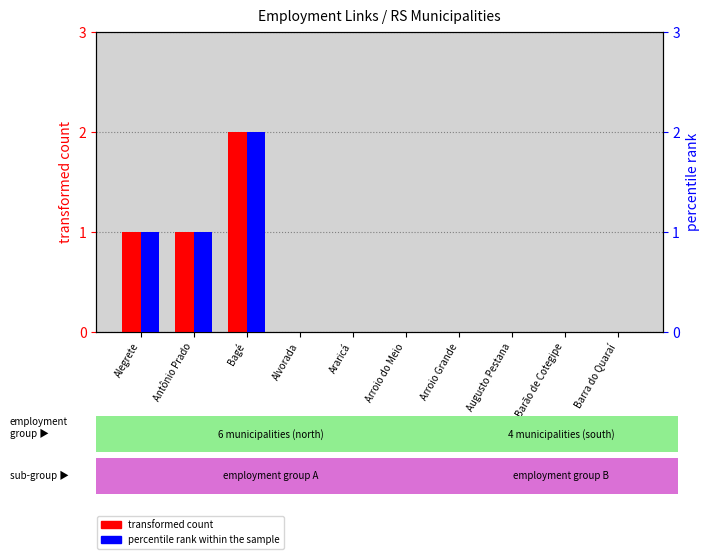

List the series in order of their peak value, lowest first.

transformed count, percentile rank within the sample